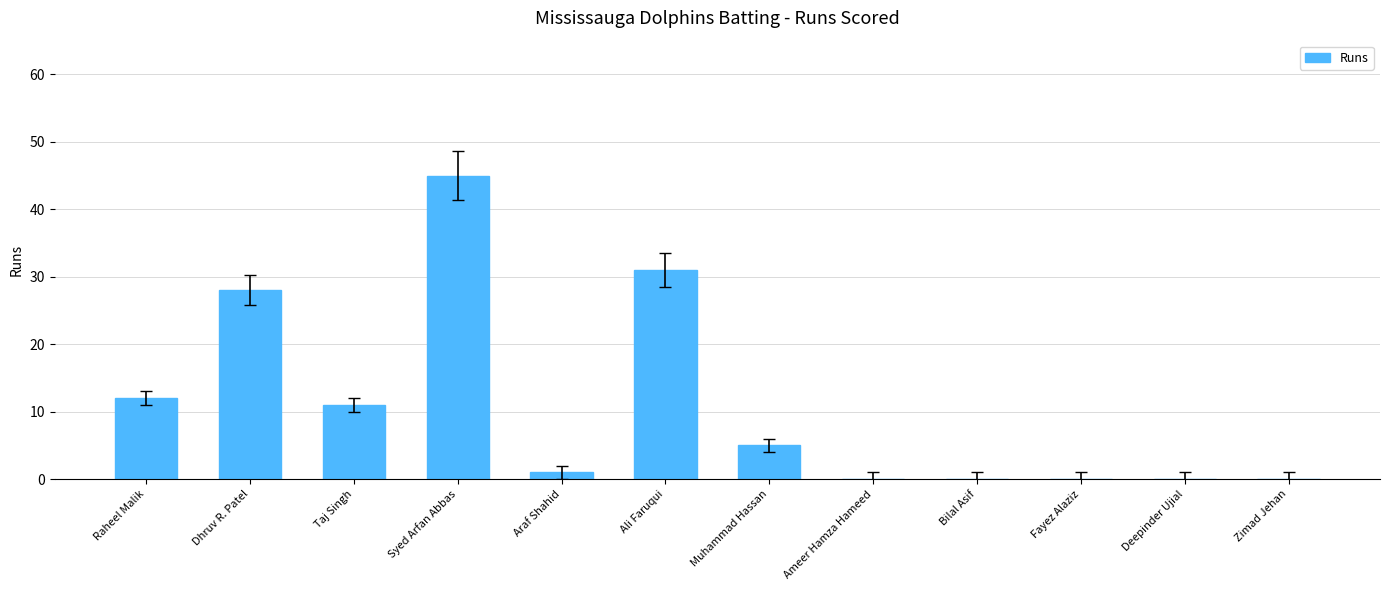

What is the change in value from Raheel Malik to Syed Arfan Abbas?

+33